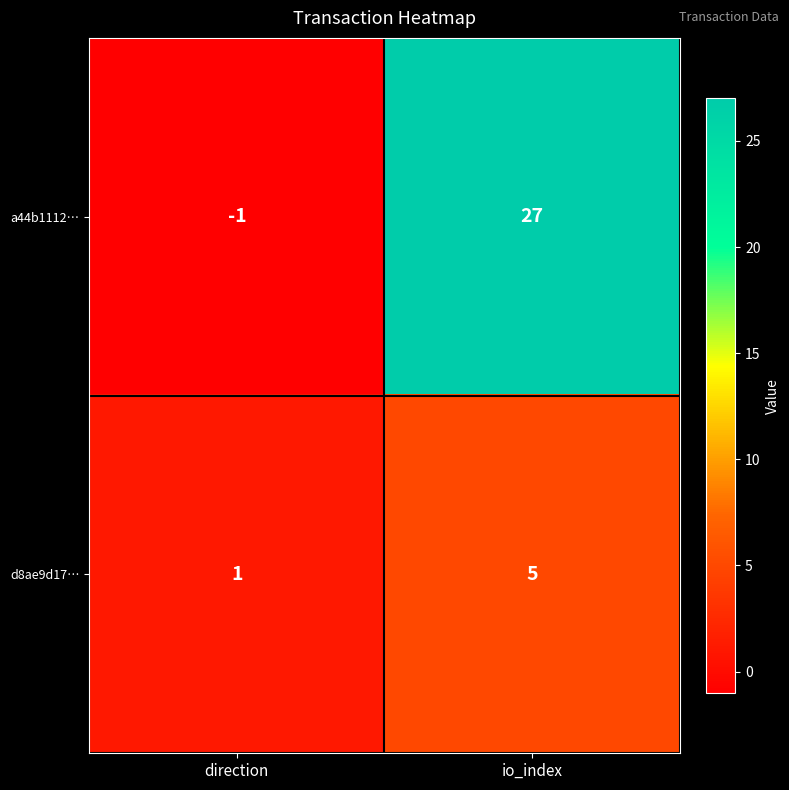

At which category is the sum across all series the highest?

io_index